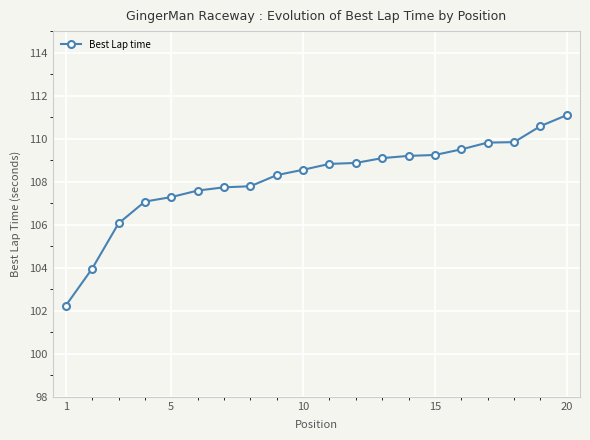

What is the difference between the second highest and second lowest values?

6.6